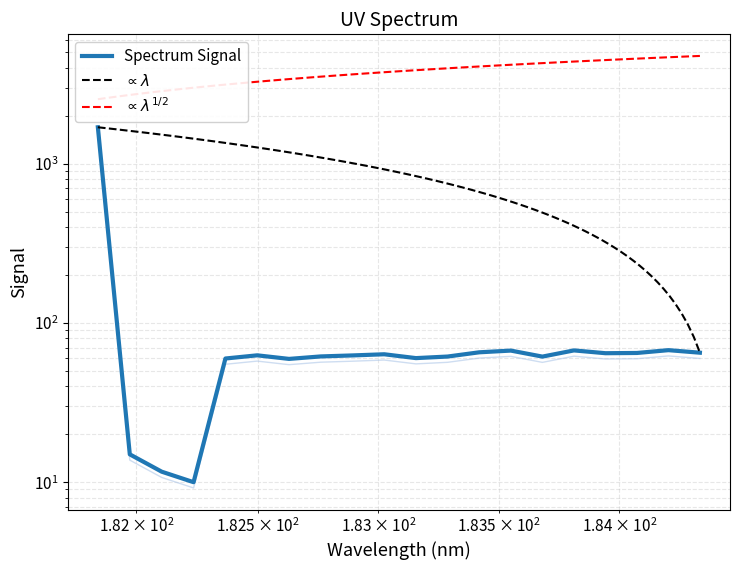

What is the sum of the values at 181.8418 and 184.3357763242?

1755.3